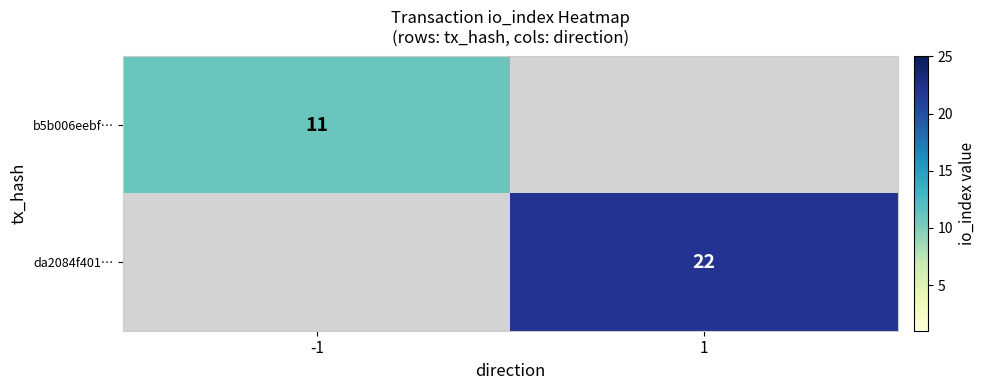

Count the number of categories in the chart.

2